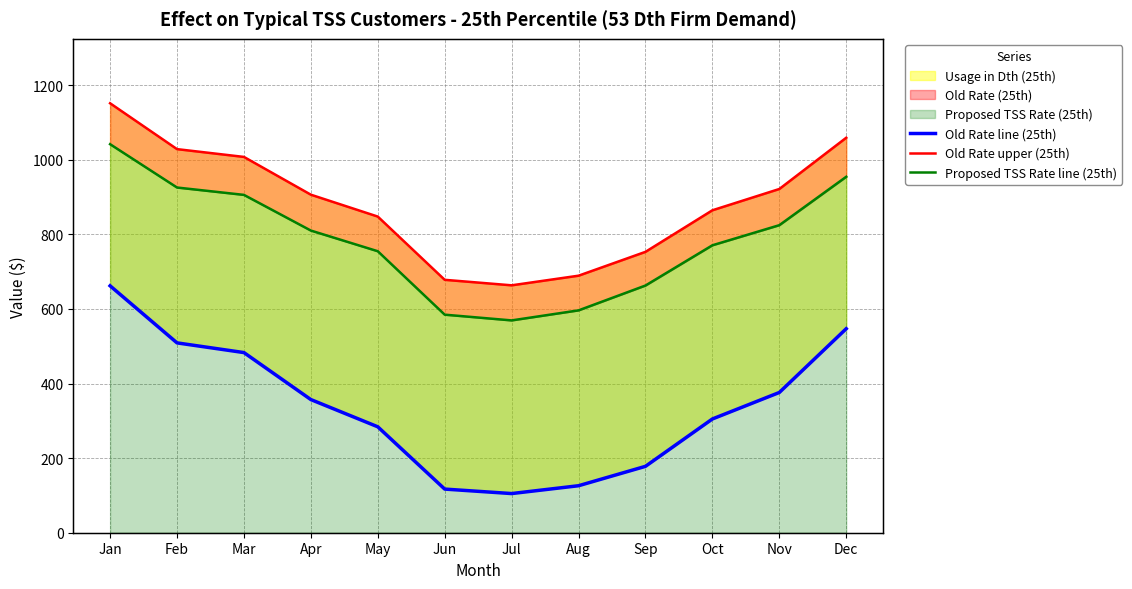

Reading right to left, extract all data points from this chart.

Old Rate line (25th): Dec=547.0	Nov=376.0	Oct=305.0	Sep=178.0	Aug=126.0	Jul=105.0	Jun=117.0	May=284.0	Apr=357.0	Mar=483.0	Feb=509.0	Jan=662.0
Old Rate upper (25th): Dec=1059.0	Nov=921.6	Oct=864.5	Sep=753.1	Aug=689.2	Jul=663.3	Jun=678.1	May=847.6	Apr=906.3	Mar=1007.6	Feb=1028.5	Jan=1151.5
Proposed TSS Rate line (25th): Dec=954.4	Nov=824.6	Oct=770.7	Sep=662.8	Aug=596.2	Jul=569.3	Jun=584.6	May=754.7	Apr=810.1	Mar=905.8	Feb=925.5	Jan=1041.7